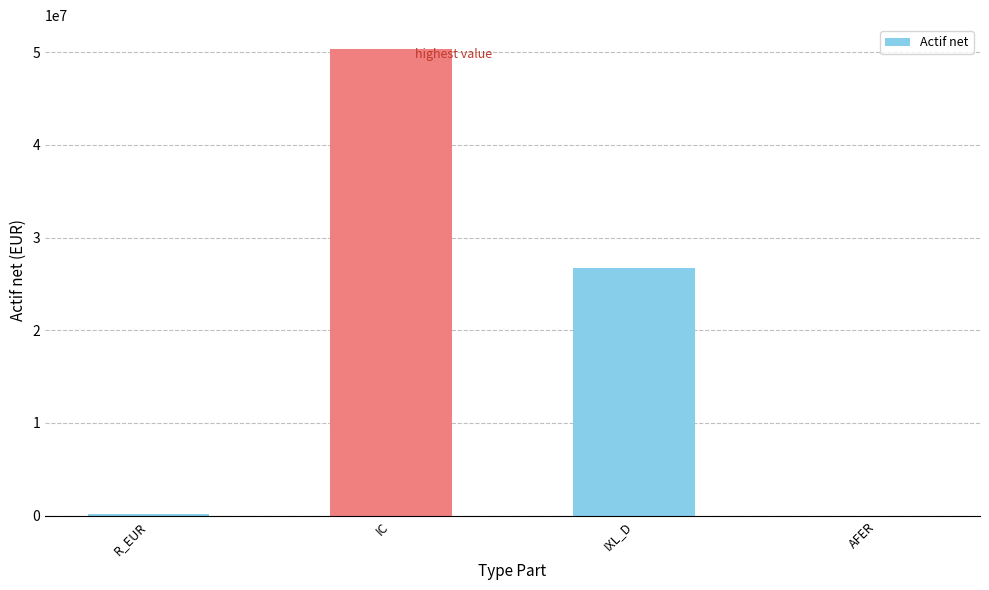

At which category does the chart reach its peak across all series?

IC